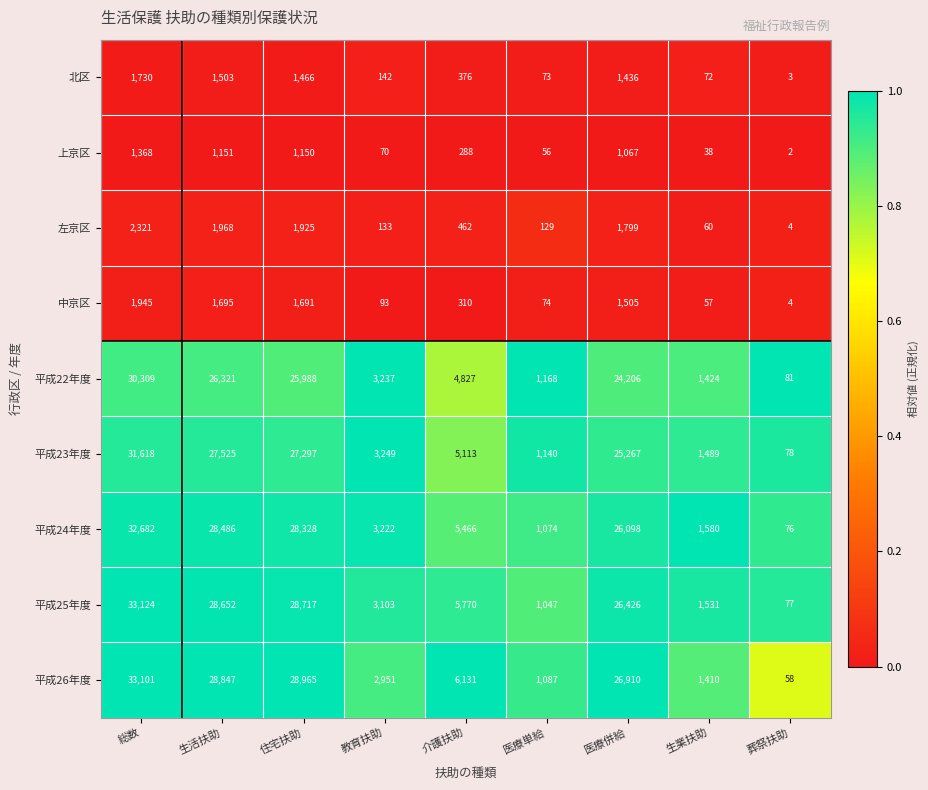

What is the total value across all series at 教育扶助?

16200